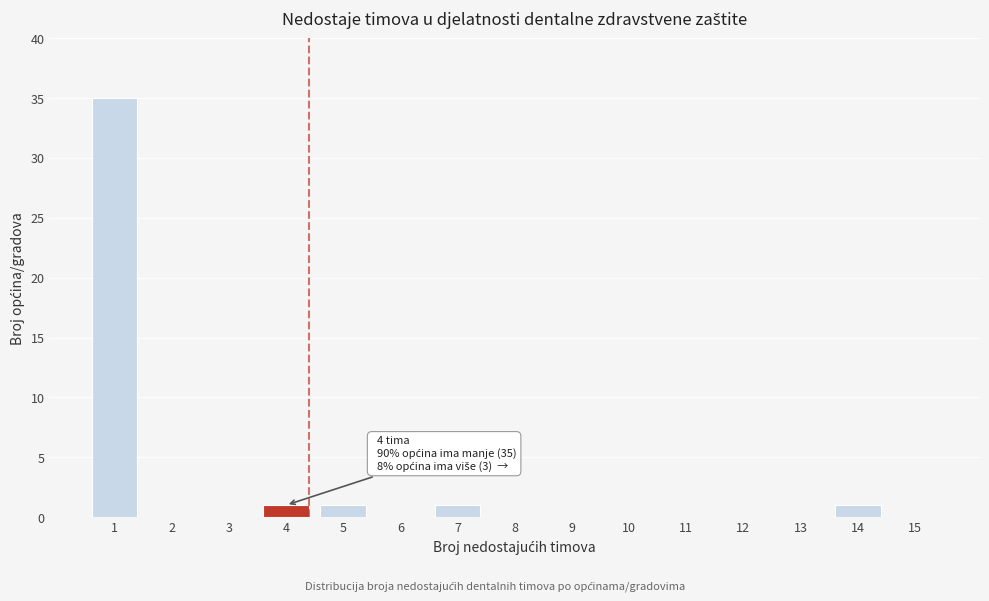

Reading left to right, list all the values displayed in this chart.

1=35	2=0	3=0	4=1	5=1	6=0	7=1	8=0	9=0	10=0	11=0	12=0	13=0	14=1	15=0